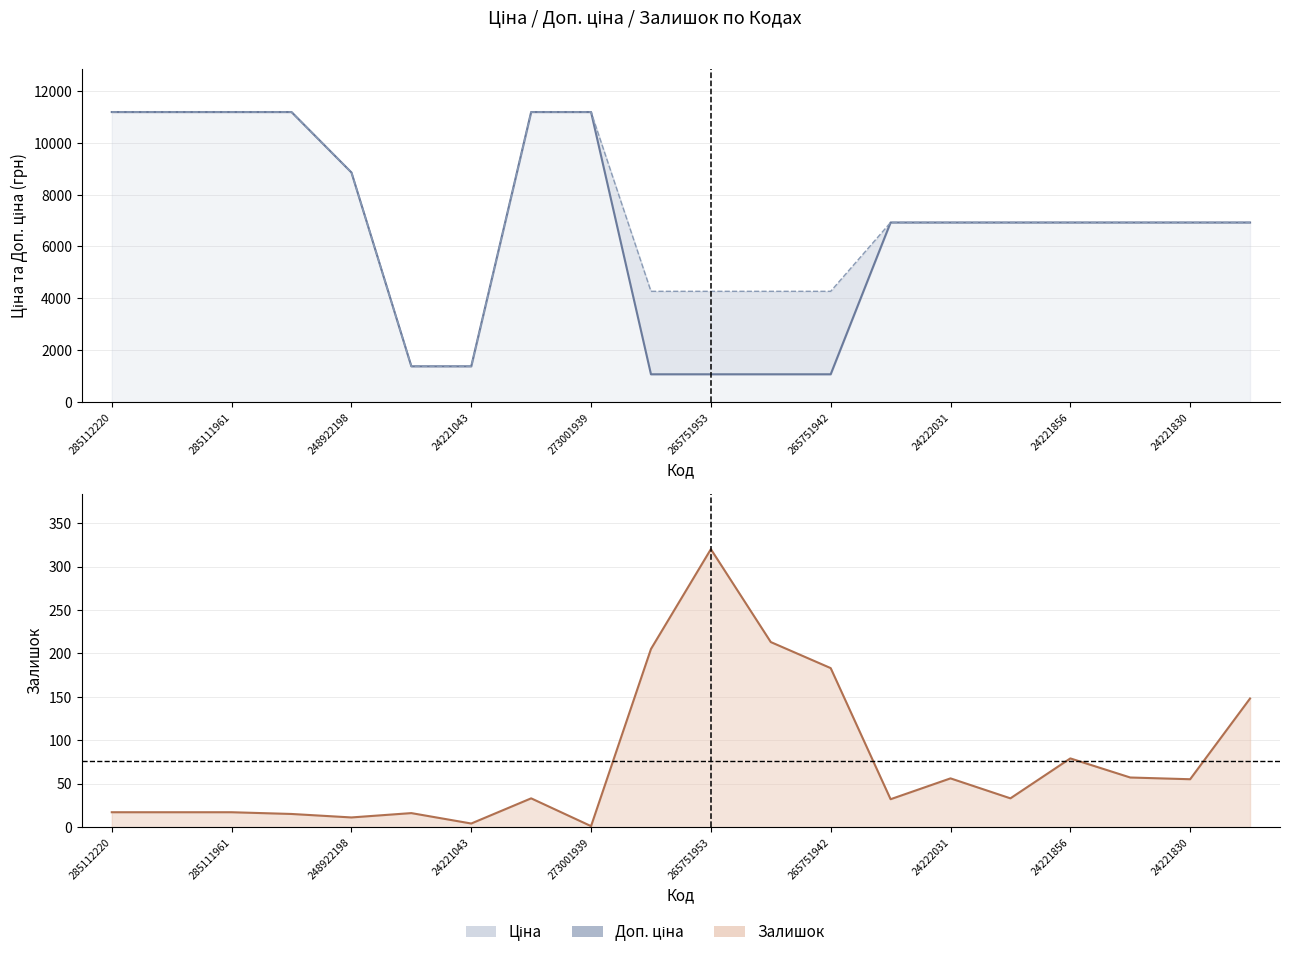

How many distinct data groups are displayed?

3